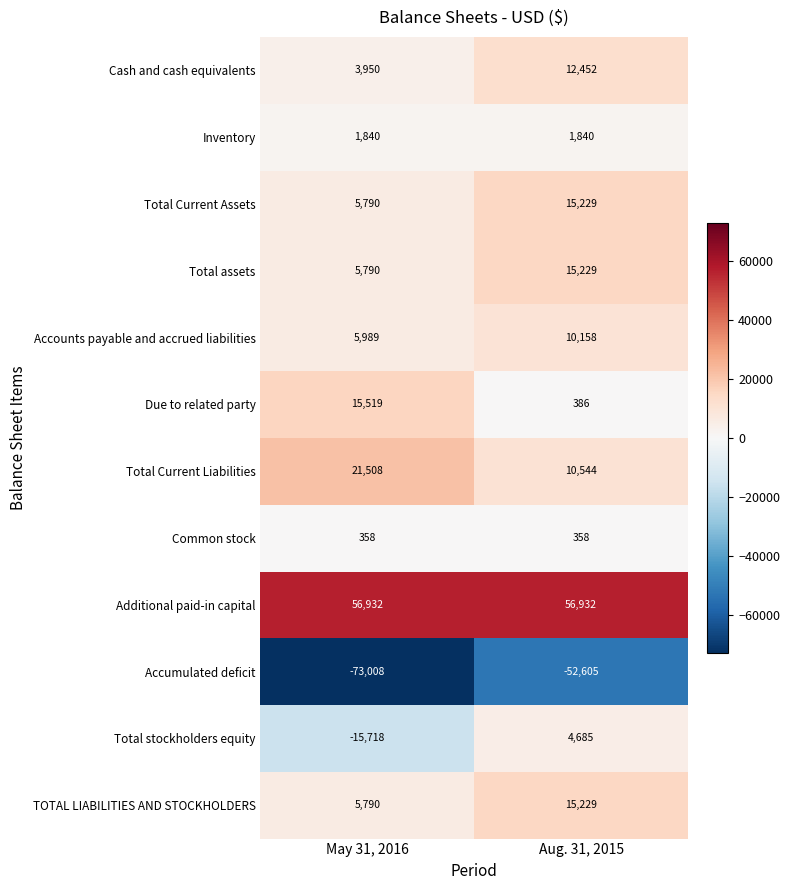

Rank the categories by Due to related party value from lowest to highest.

Aug. 31, 2015, May 31, 2016